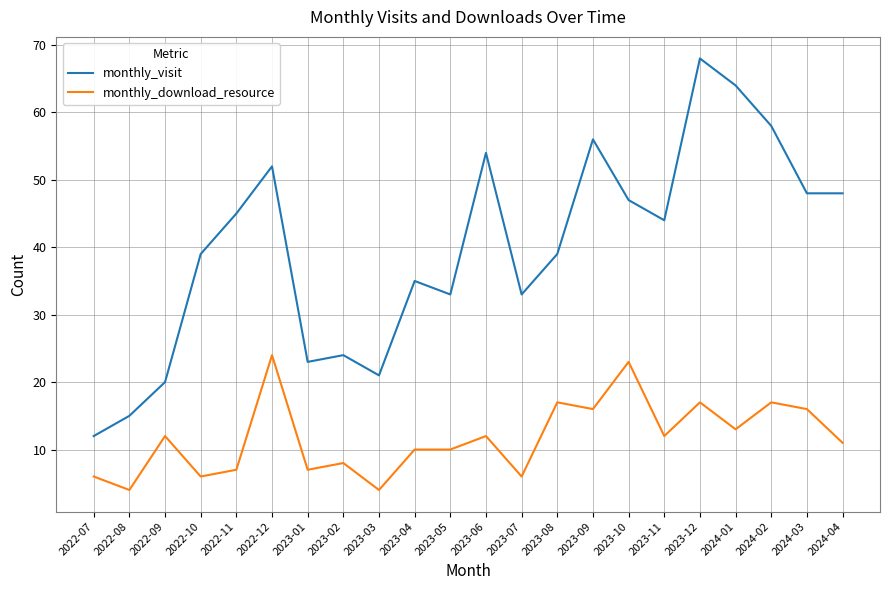

What are all the series names shown in the legend?

monthly_visit, monthly_download_resource